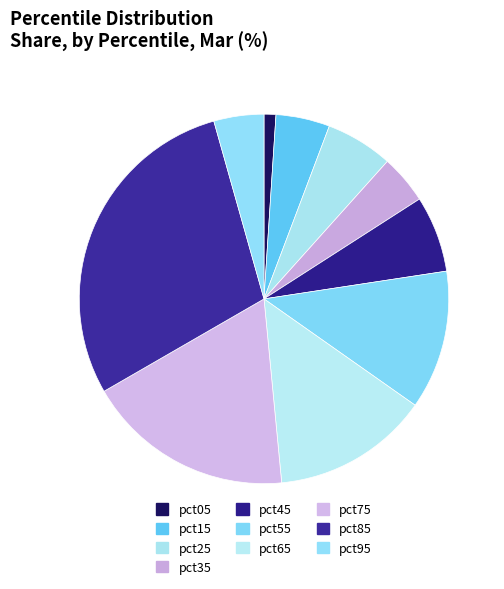

What is the largest slice in the pie chart?

pct85